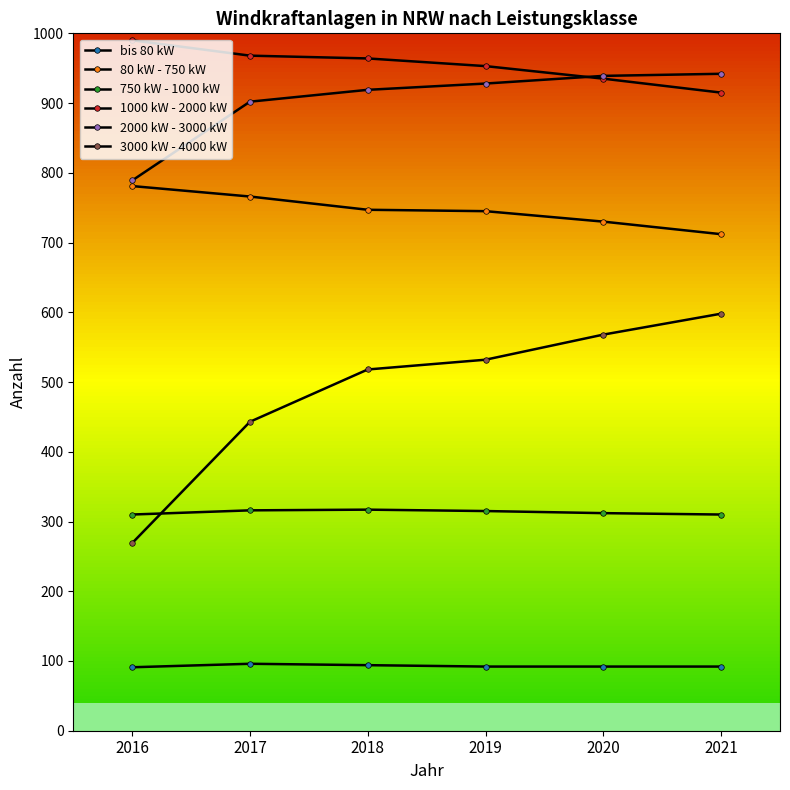

Where does the 80 kW - 750 kW series first go above 747?

2016